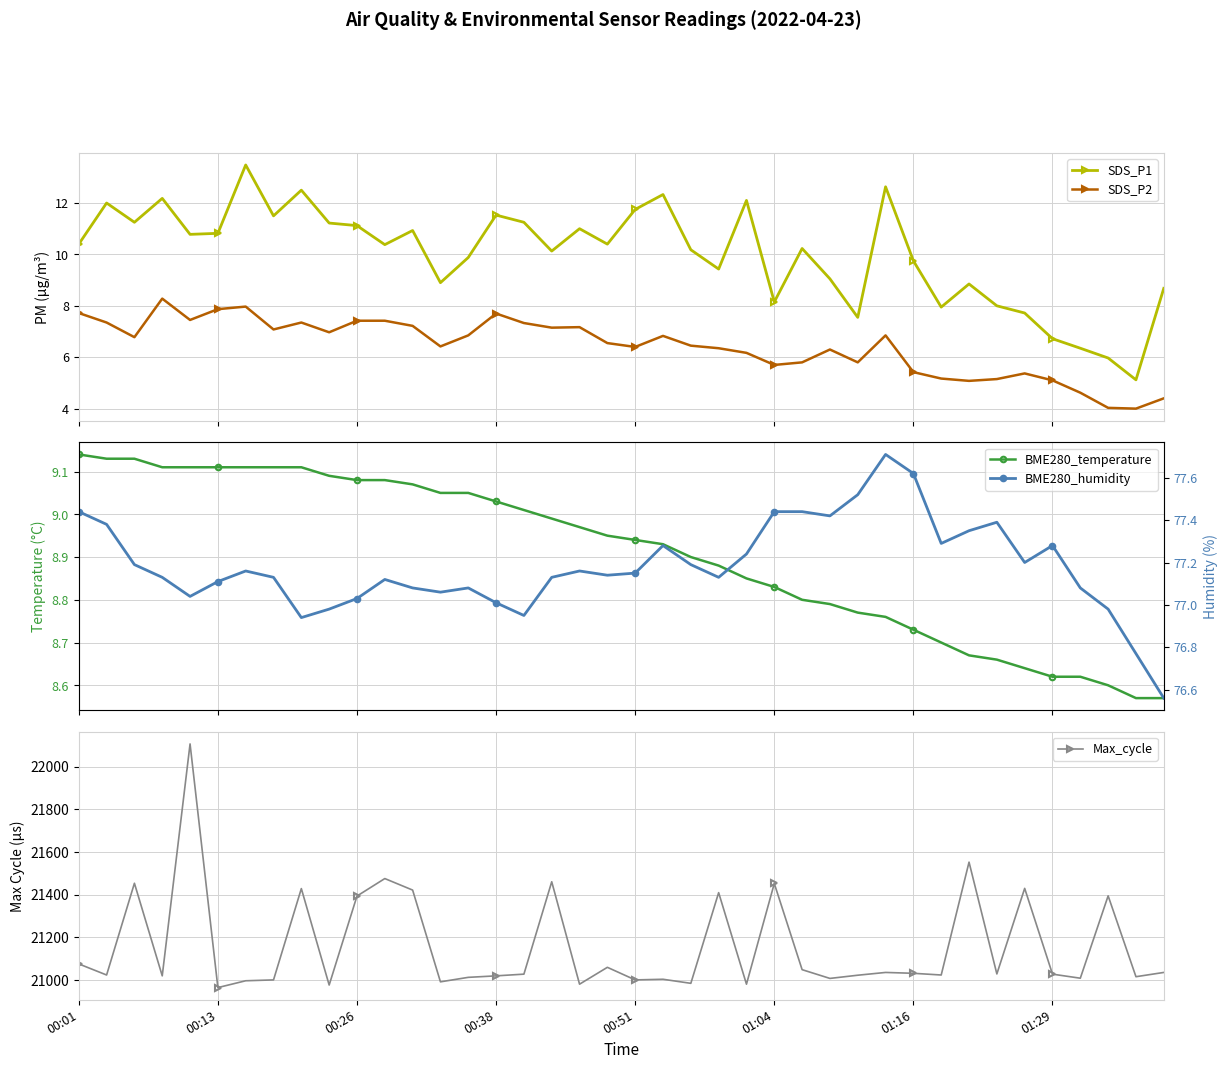

What is the lowest value of the SDS_P1 series?

5.1